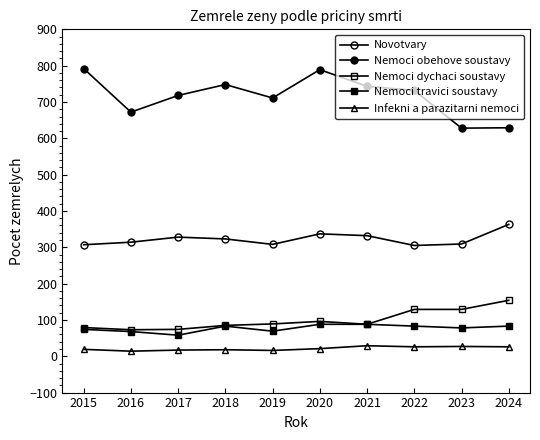

What is the greatest value displayed?

792